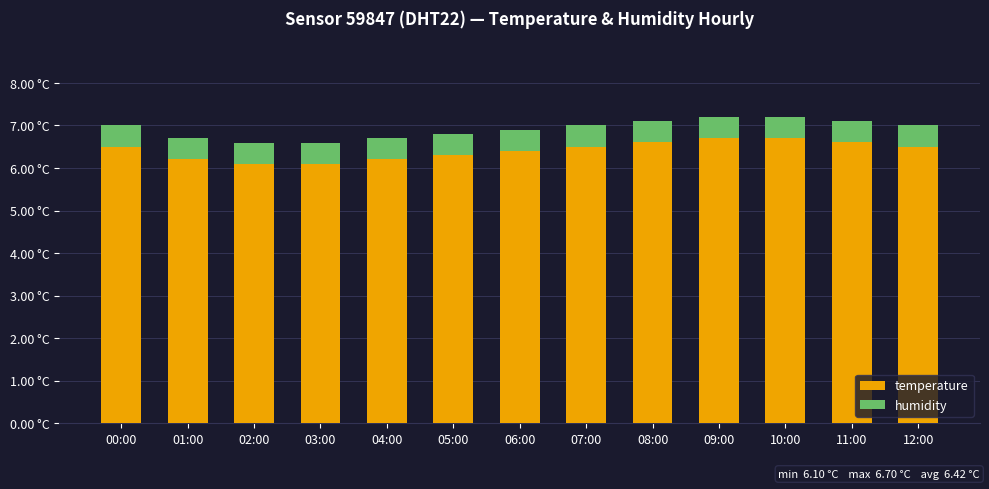

Rank the series by their maximum value, from lowest to highest.

humidity, temperature